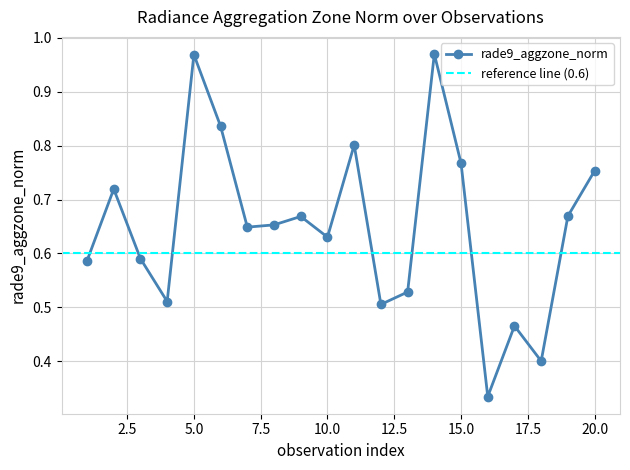

Between 20 and 5, which is larger?

5